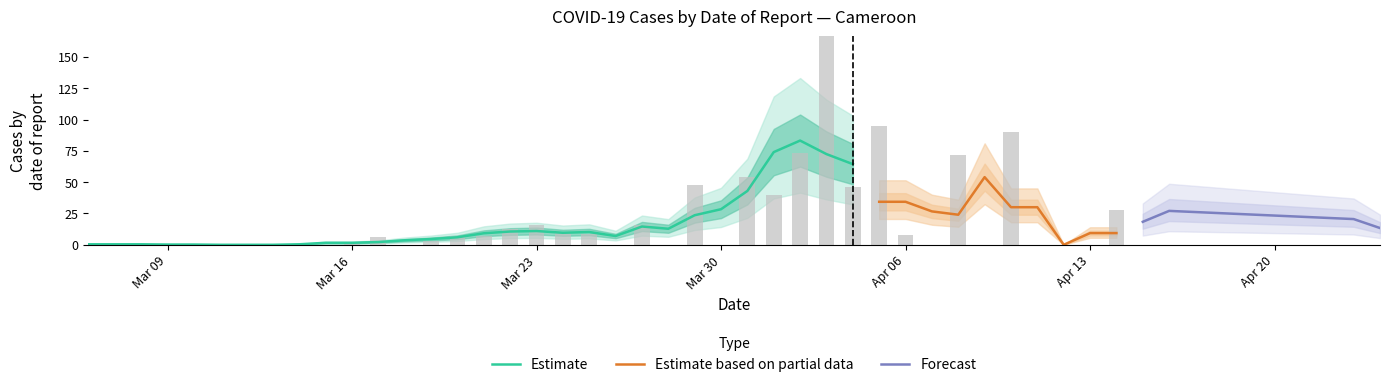

What is the highest value of the Estimate series?

83.2